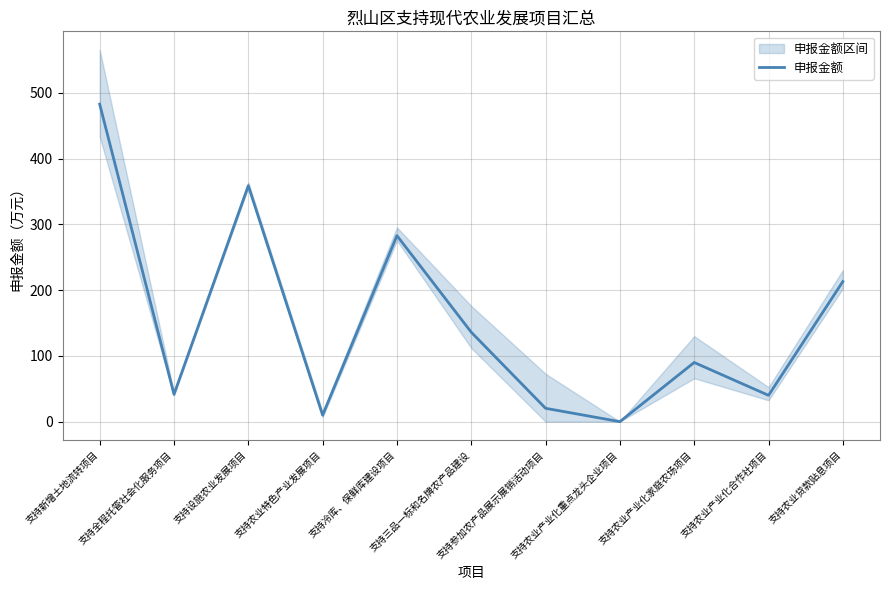

What is the label of the 7th point from the right?

支持冷库、保鲜库建设项目